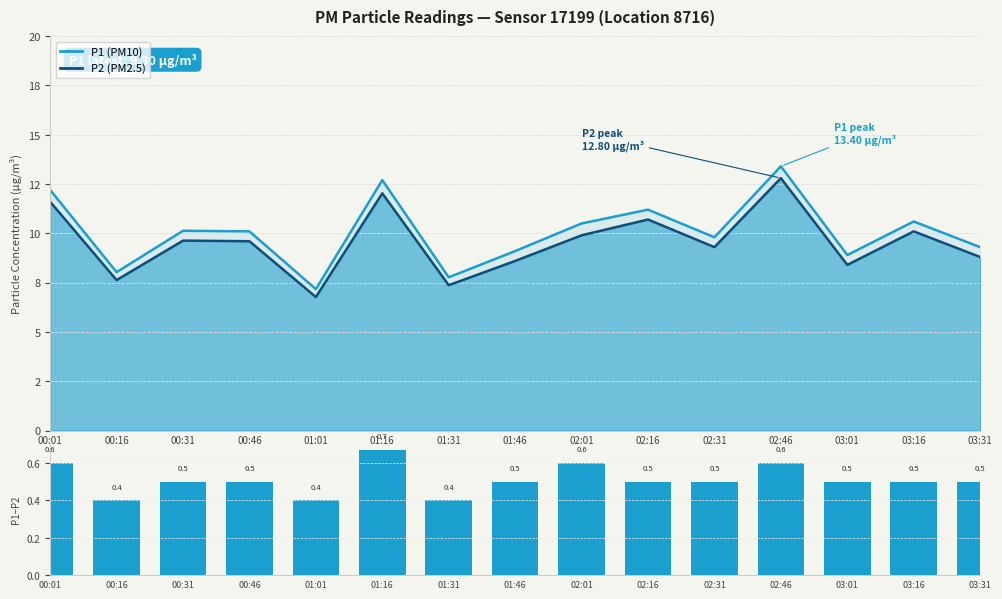

Rank the categories by value from highest to lowest.

01:16, 00:01, 02:01, 02:46, 00:31, 00:46, 01:46, 02:16, 02:31, 03:01, 03:16, 03:31, 00:16, 01:01, 01:31